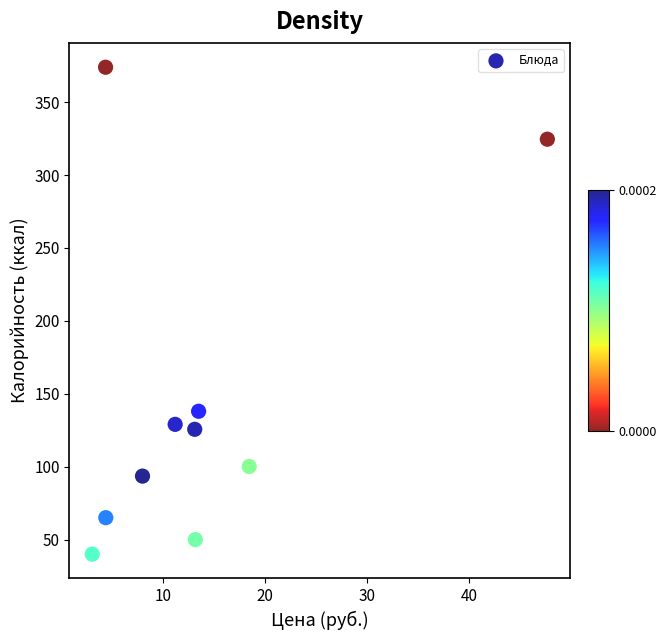

What is the average Y value?

144.0